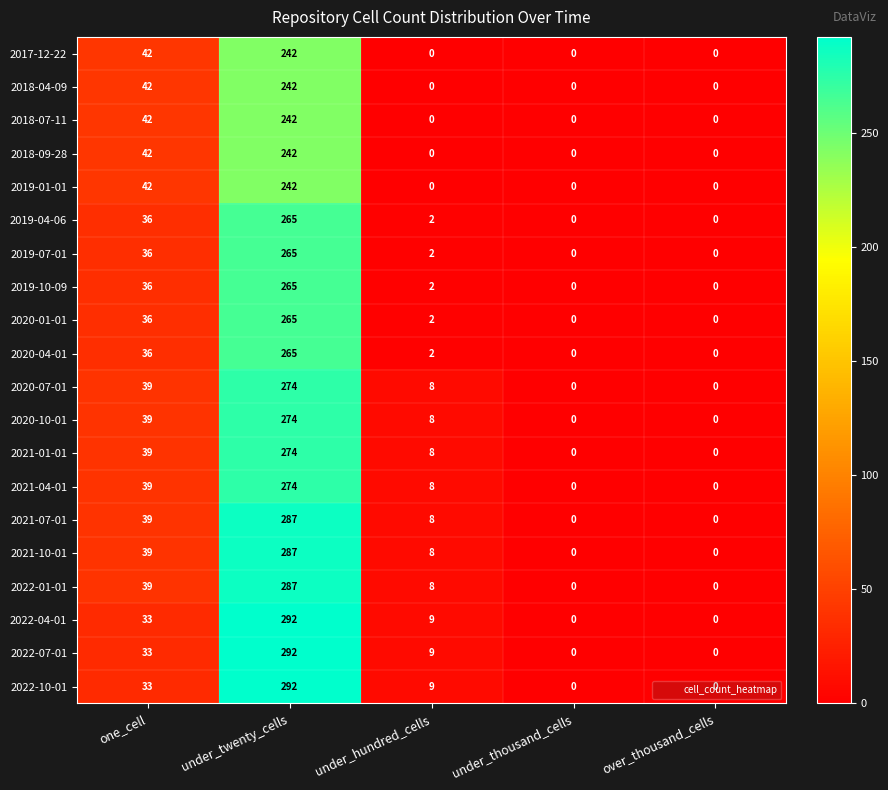

What is the difference between the highest and lowest values at under_hundred_cells?

9